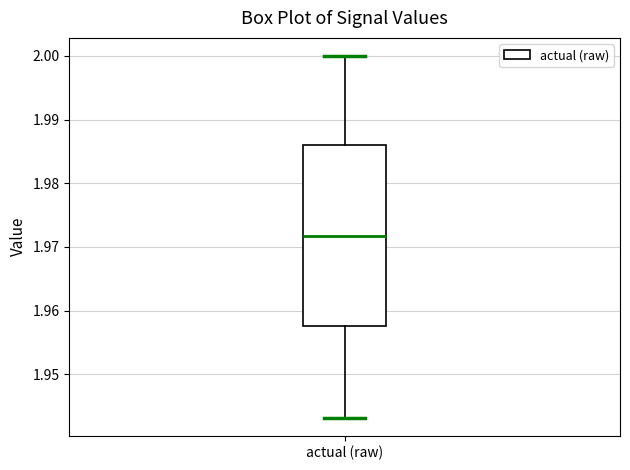

Read this box plot against the y-axis: the position of the median line, the range covered by the box, and the ends of both whiskers. The values are not printed on the chart, so give them approximately, as read against the axis.

median 1.972, box 1.958 to 1.986, whiskers 1.943 to 2.000